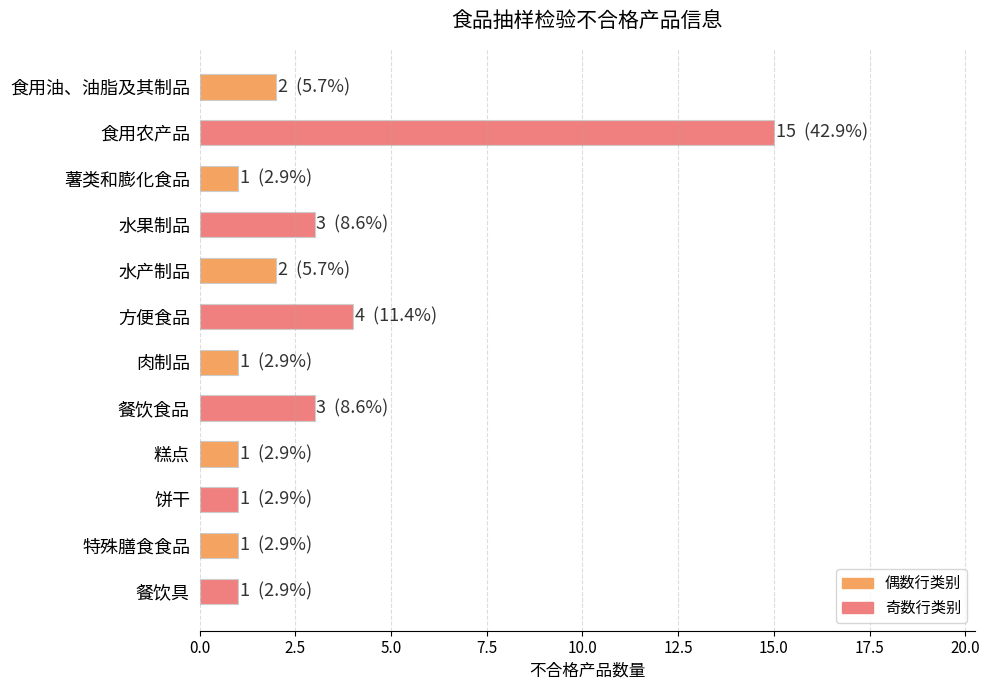

What is the sum of all values?

35